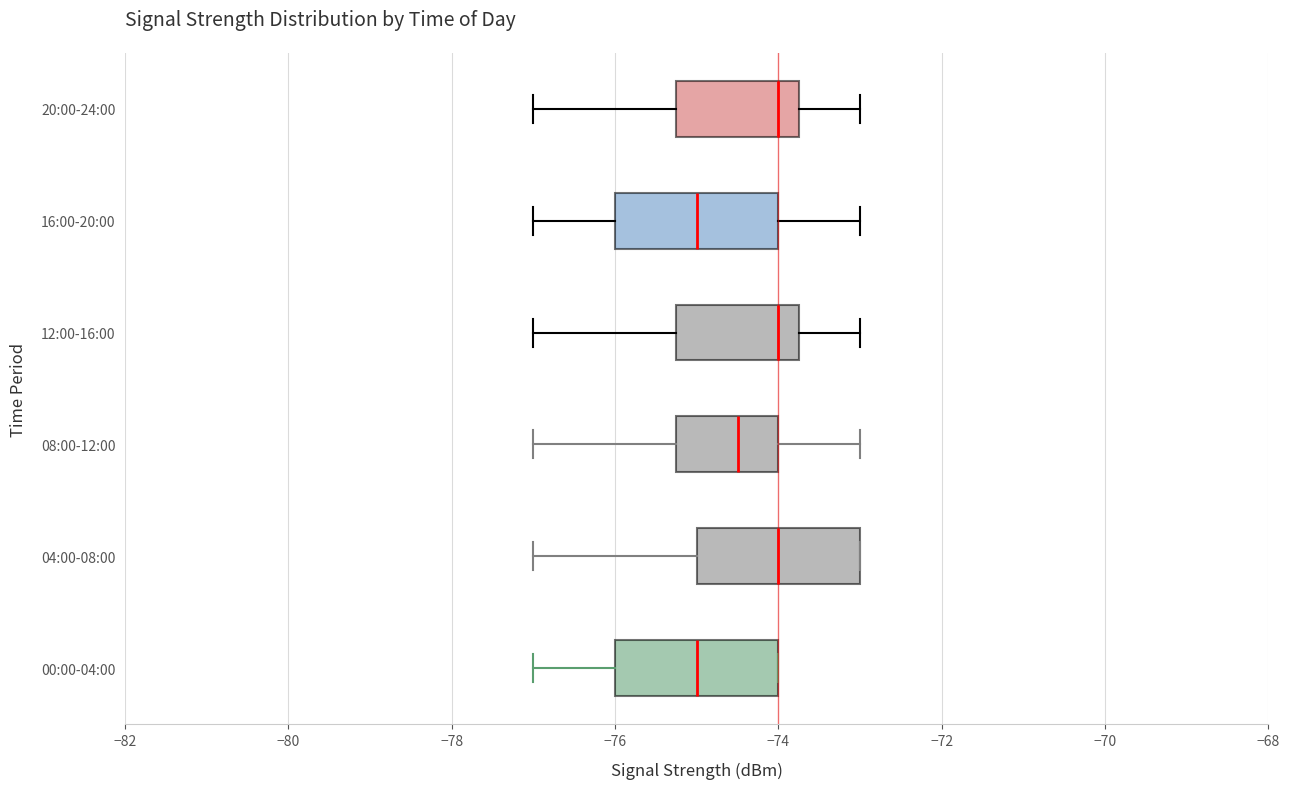

Reading bottom to top, transcribe this box plot: for each box, give where its median line is, the range the box spans, and where its two whiskers end, as read against the x-axis. The values are not printed on the chart, so give them approximately, as read against the axis.

00:00-04:00: median -75.0, box -76.0 to -74.0, whiskers -77.0 to -74.0
04:00-08:00: median -74.0, box -75.0 to -73.0, whiskers -77.0 to -73.0
08:00-12:00: median -74.4, box -75.2 to -74.0, whiskers -77.0 to -73.0
12:00-16:00: median -74.0, box -75.2 to -73.8, whiskers -77.0 to -73.0
16:00-20:00: median -75.0, box -76.0 to -74.0, whiskers -77.0 to -73.0
20:00-24:00: median -74.0, box -75.2 to -73.8, whiskers -77.0 to -73.0